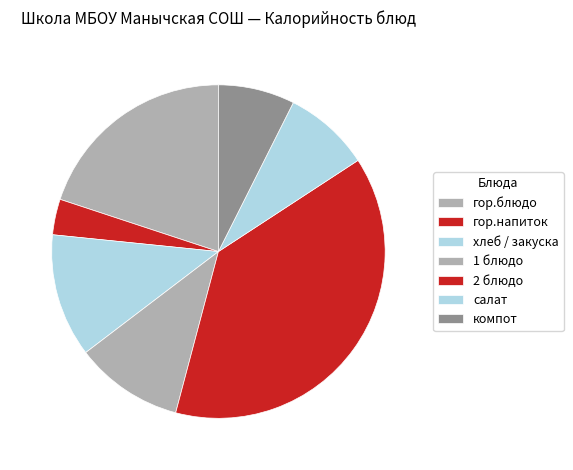

Rank the categories by value from lowest to highest.

гор.напиток, компот, салат, 1 блюдо, хлеб / закуска, гор.блюдо, 2 блюдо